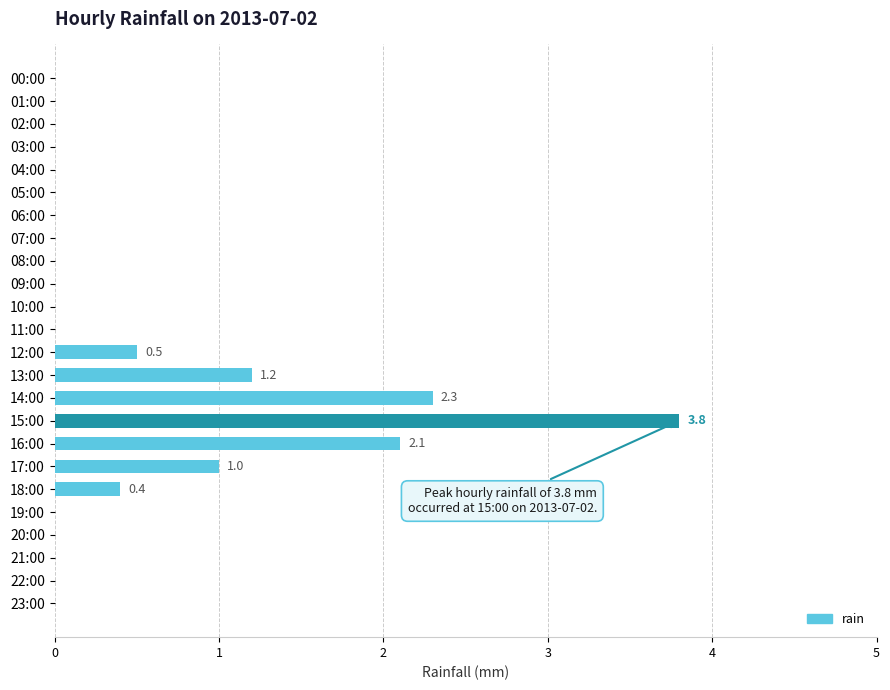

Between 15:00 and 23:00, which is larger?

15:00